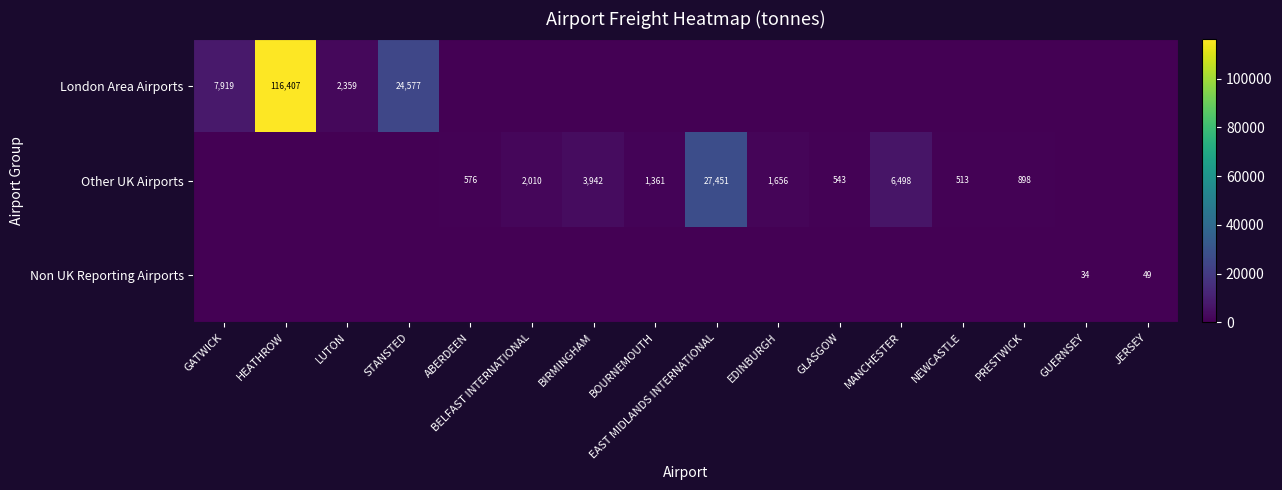

List the series in order of their peak value, lowest first.

Non UK Reporting Airports, Other UK Airports, London Area Airports